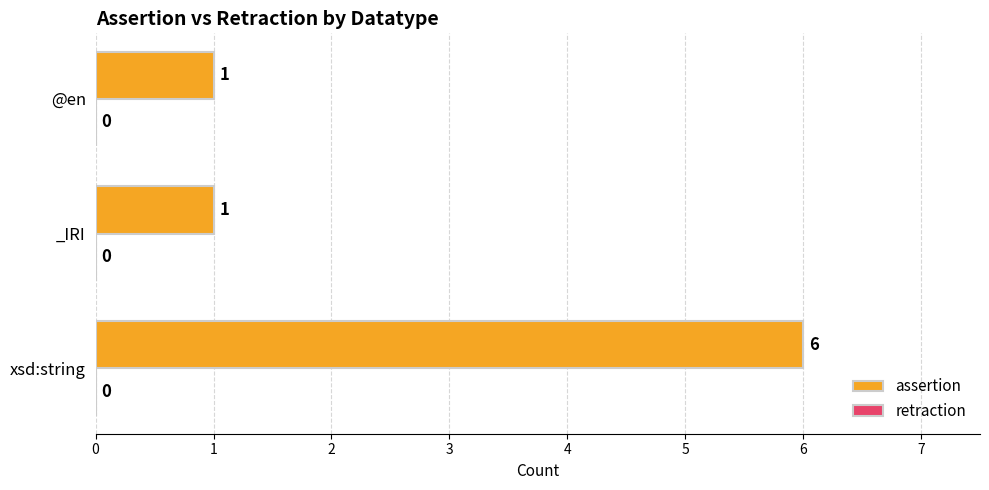

How many bars are there in total?

3